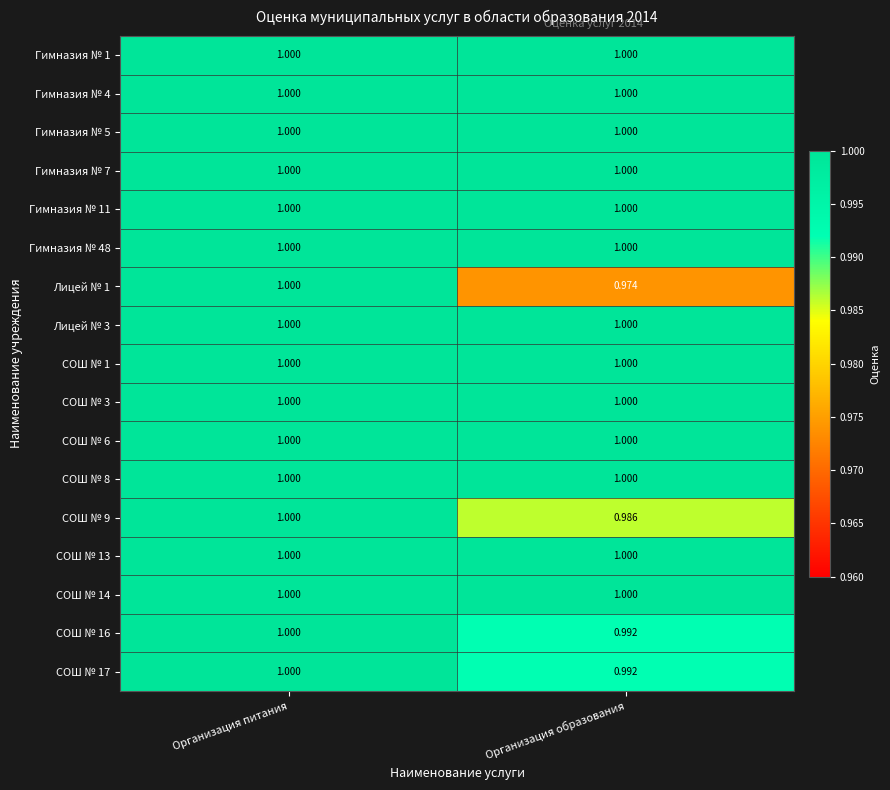

At which category is the sum across all series the highest?

Организация питания